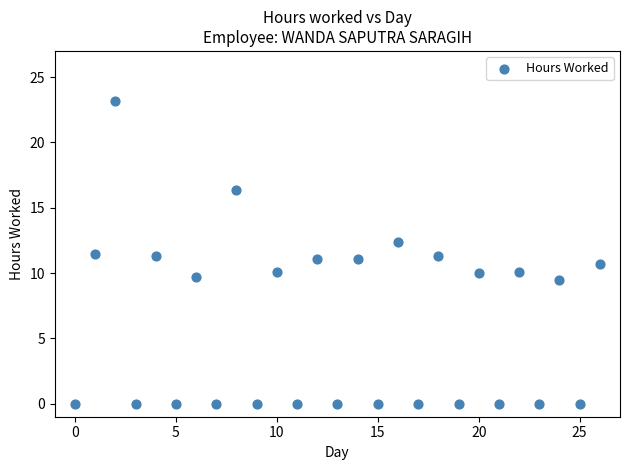

What is the range of Y values (max minus min)?

23.2